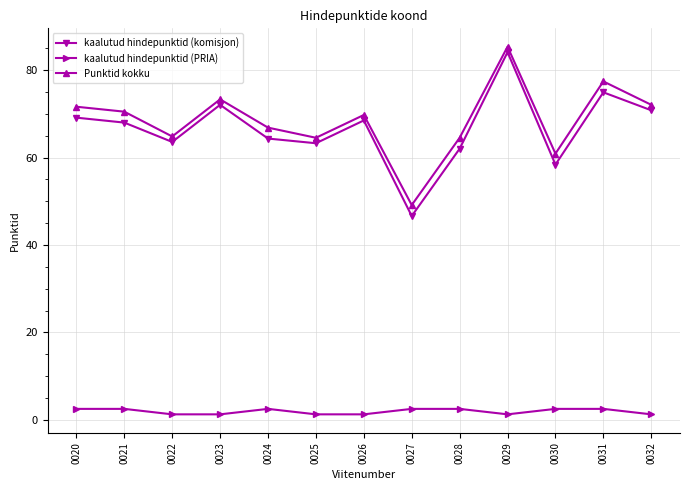

Which label corresponds to the largest value in the chart?

0029